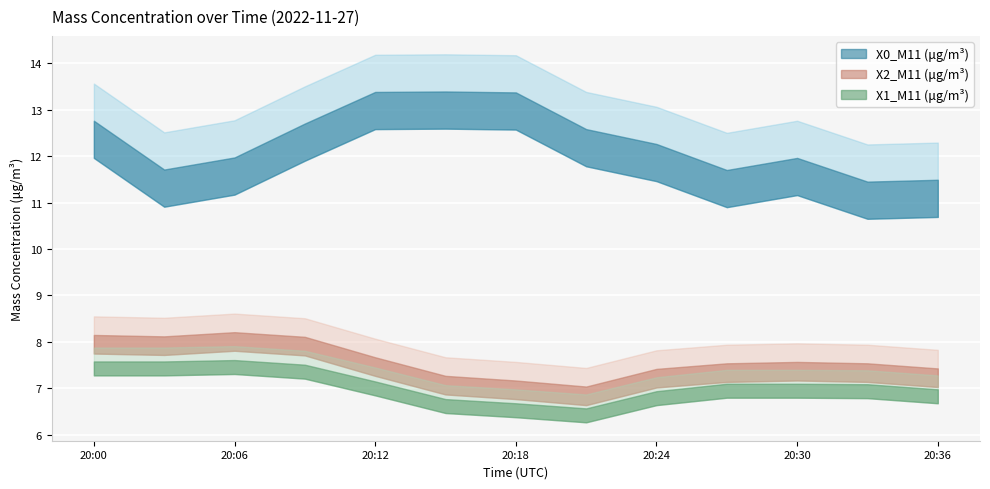

Between 2022-11-27 20:12:00 and 2022-11-27 20:03:00, which is larger?

2022-11-27 20:12:00